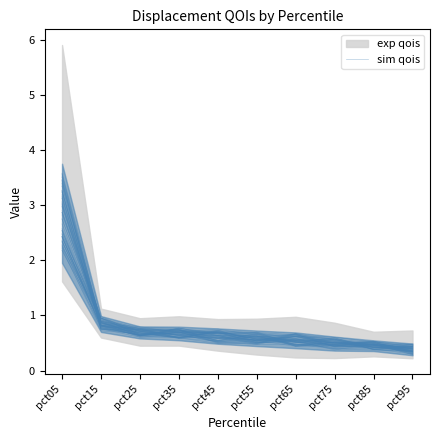

Where is the data nearest to the value 1?

pct15